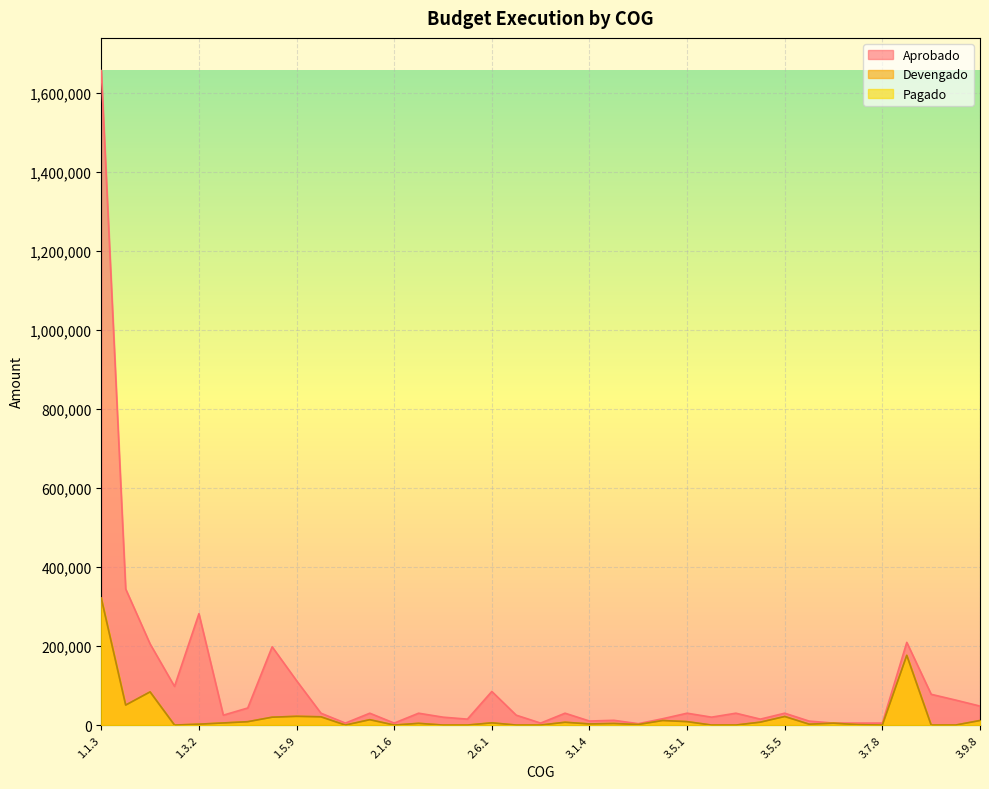

True or false: Aprobado has more than 1 points higher than both neighbors.

True